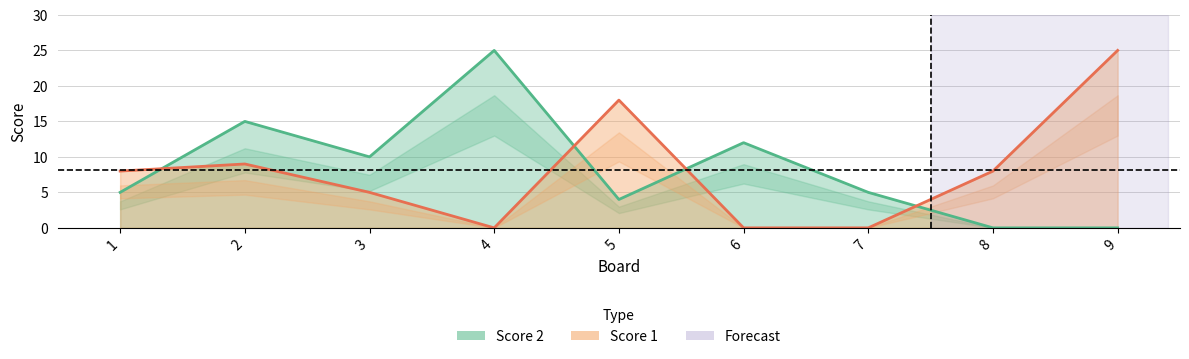

Rank the series by their average value, from highest to lowest.

Score 2, Score 1